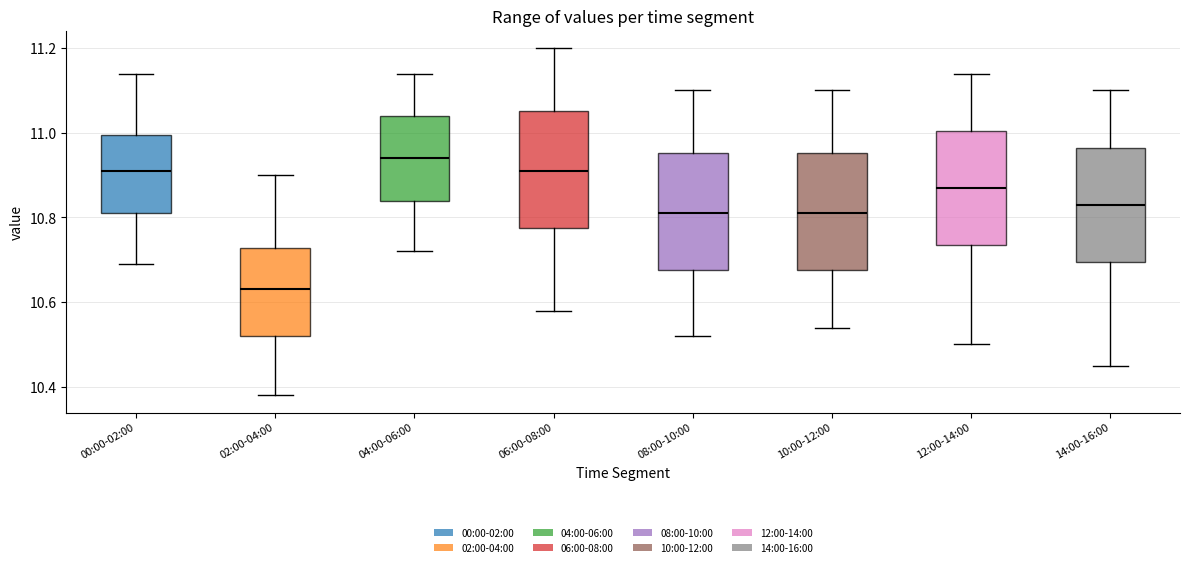

Where is the lower edge of the box for 14:00-16:00 on the y-axis? The values are not printed on the chart, so give them approximately, as read against the axis.

10.70